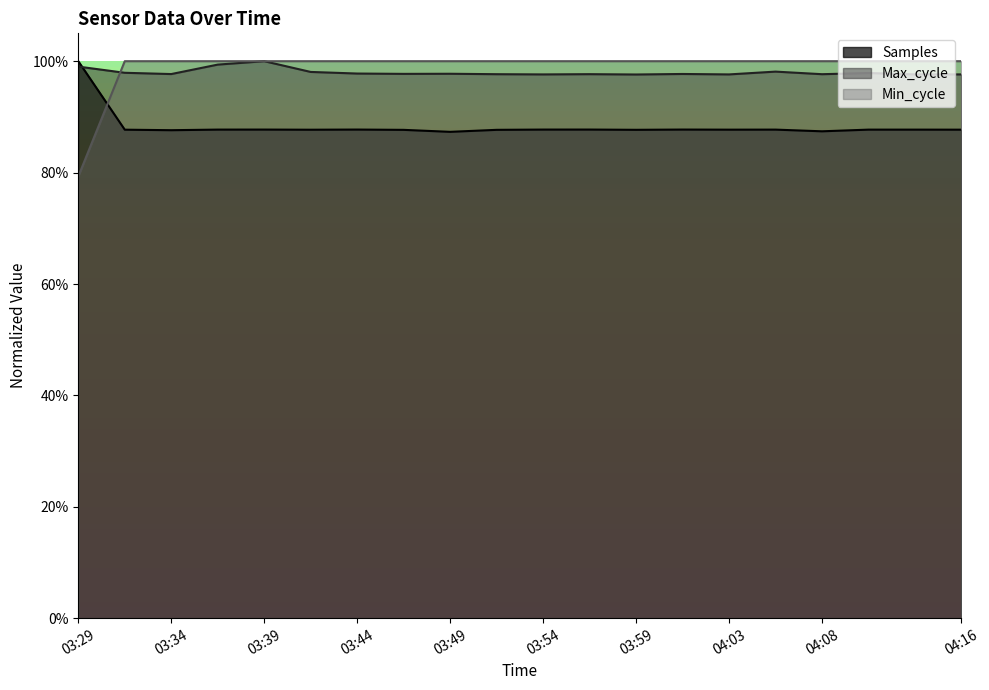

What is the sum of all Min_cycle values?

19.8